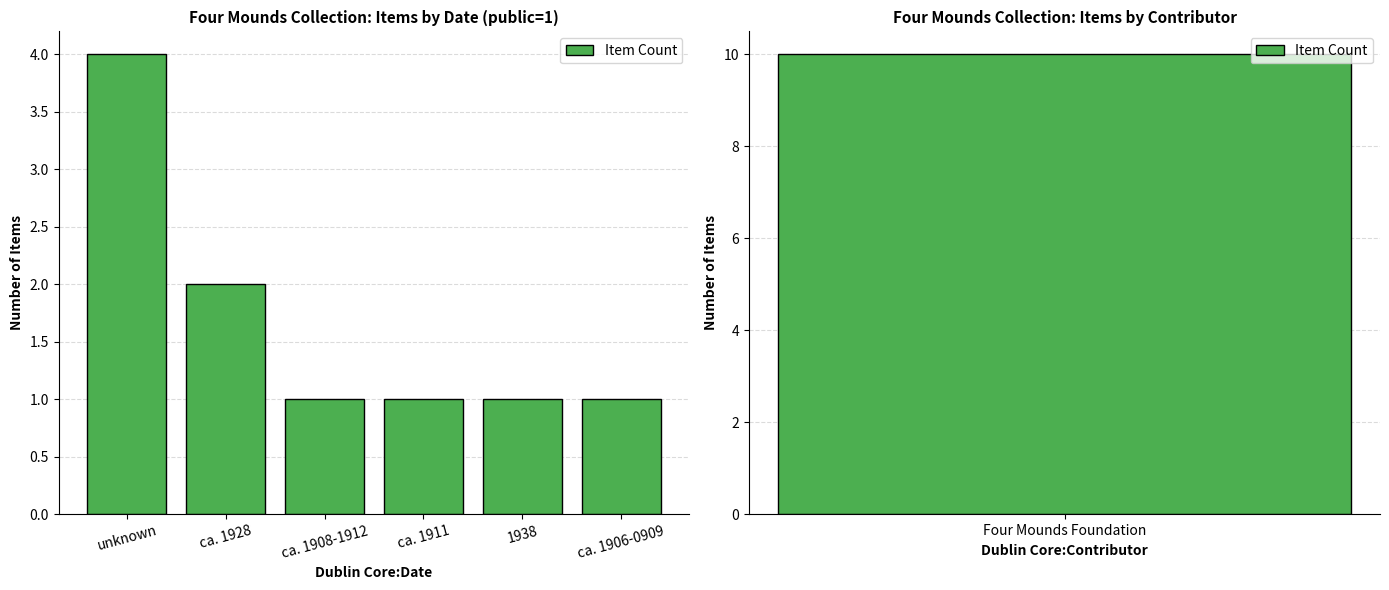

The value at ca. 1906-0909 is 1. True or false?

True